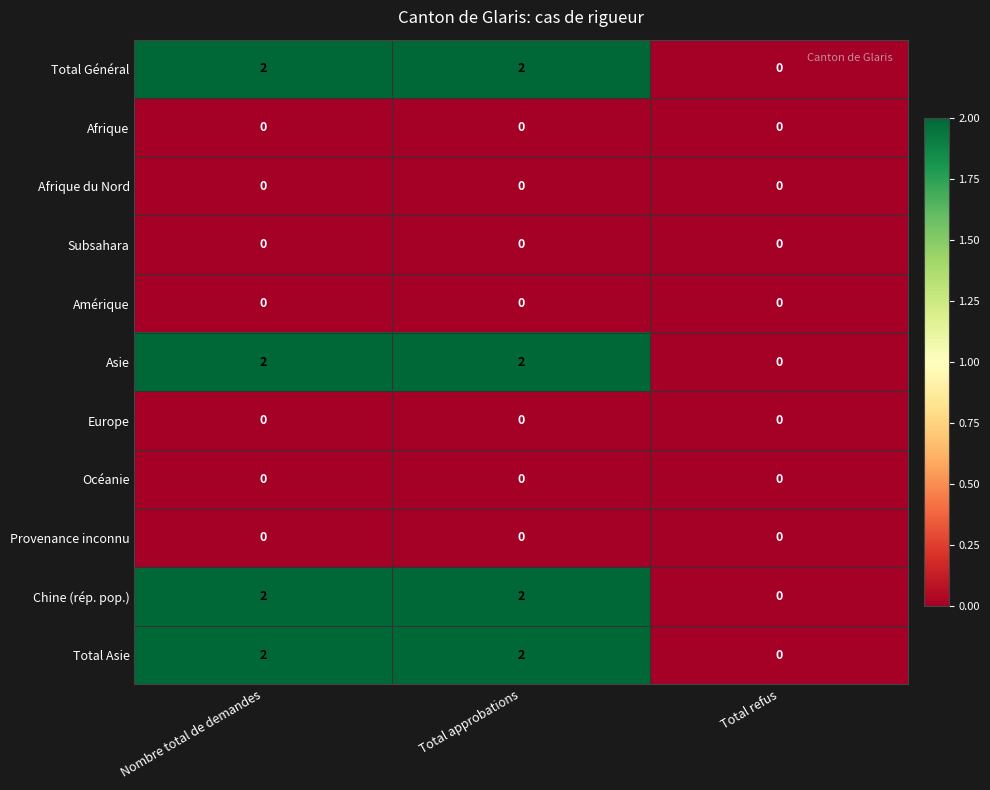

Is the value of Chine (rép. pop.) at Nombre total de demandes greater than the value of Total Général at Total refus?

Yes